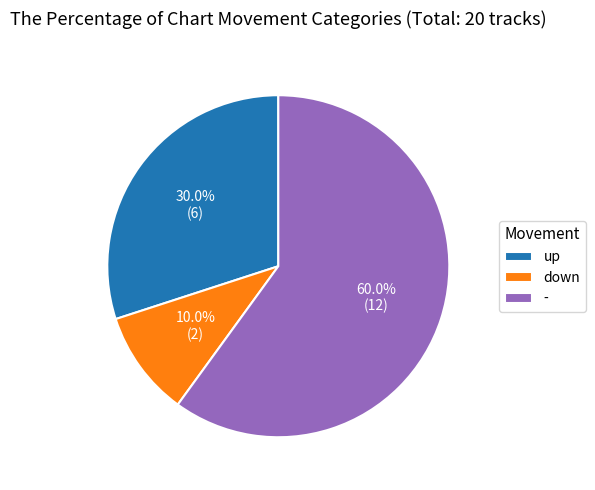

Which category has the biggest portion of the pie?

-